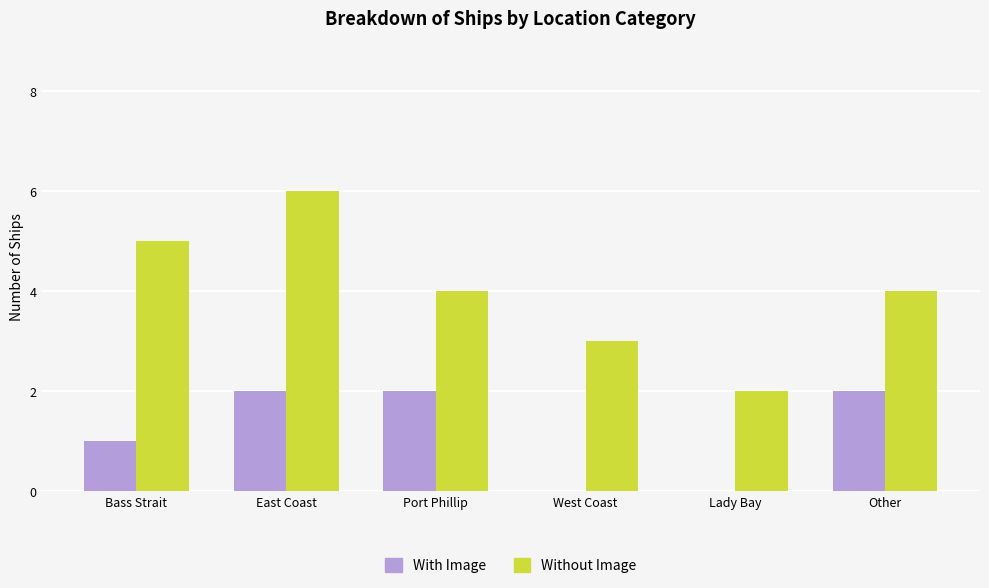

Read the Without Image value at Port Phillip.

4